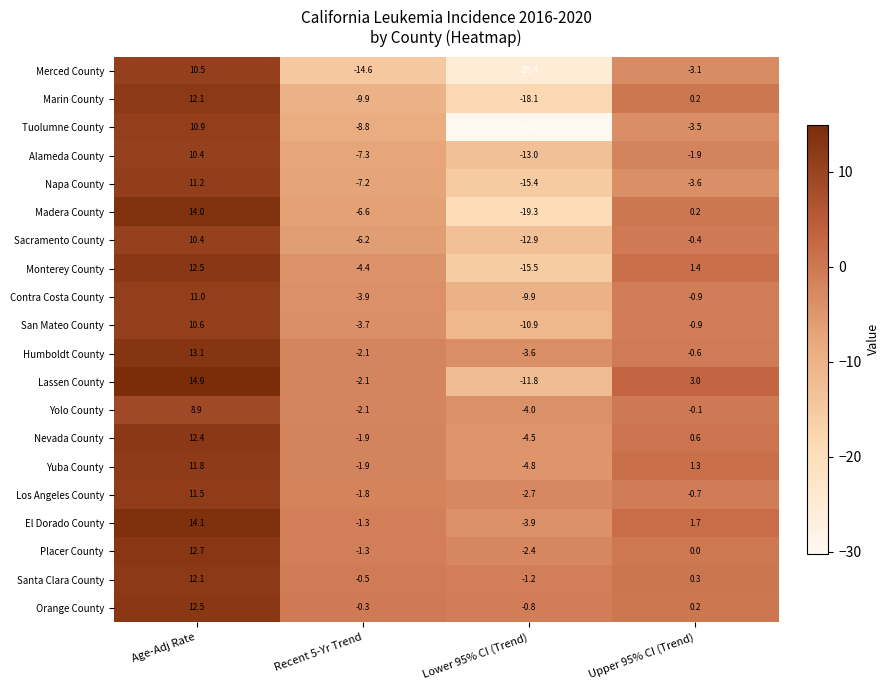

Which category has the highest value across all series?

Age-Adj Rate